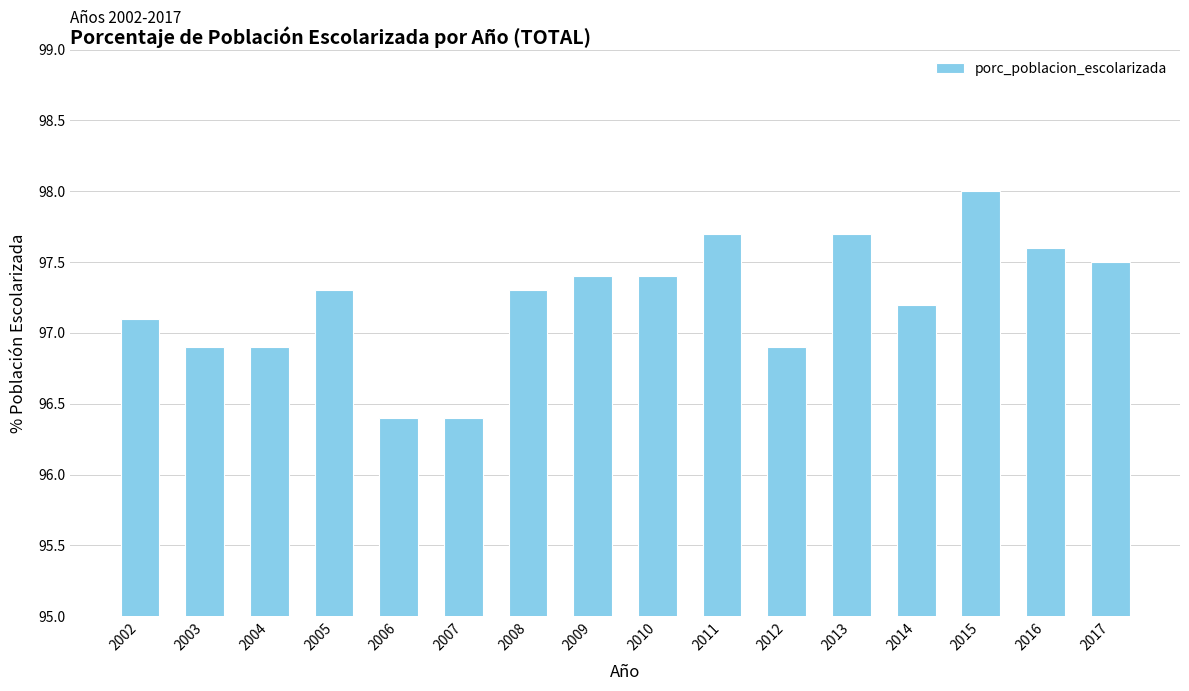

How many bars are there in total?

16